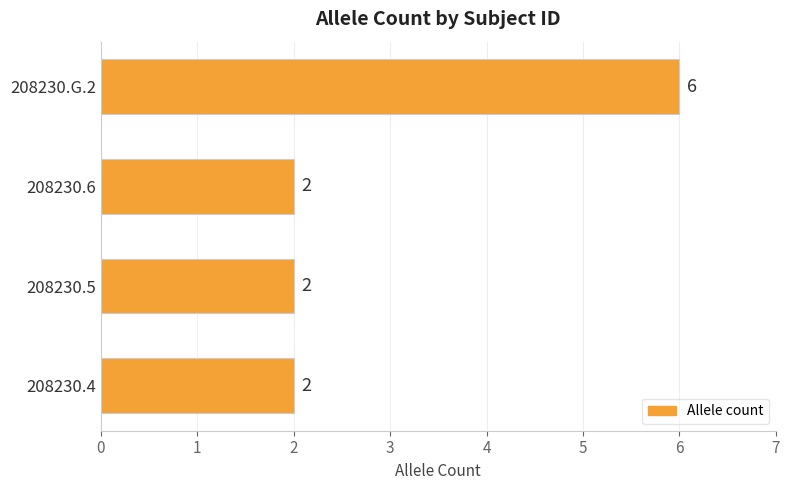

Is it true that the value at 208230.4 is 2?

True